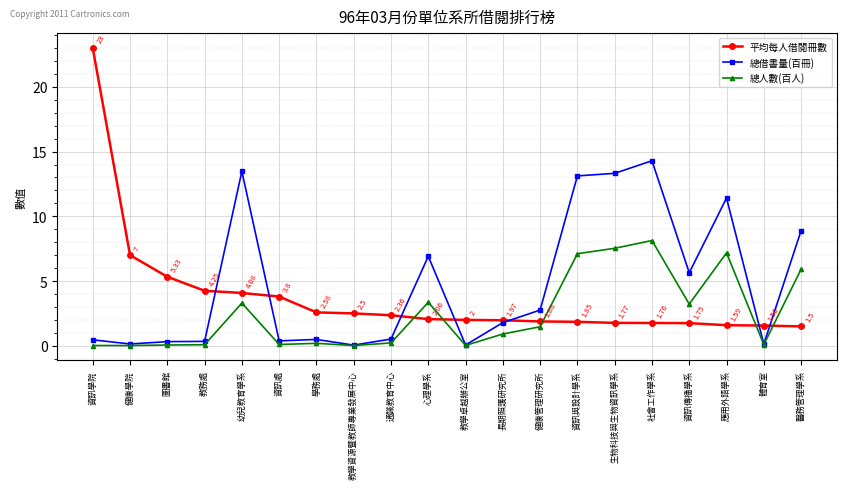

What is the value of the 平均每人借閱冊數 point at the 19th from the left?

1.6